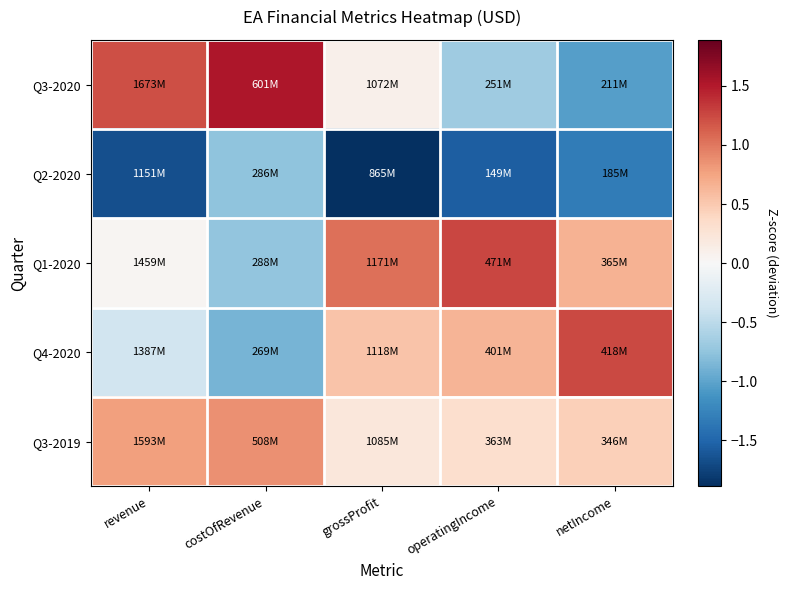

Which series has the widest spread of values?

Q3-2020